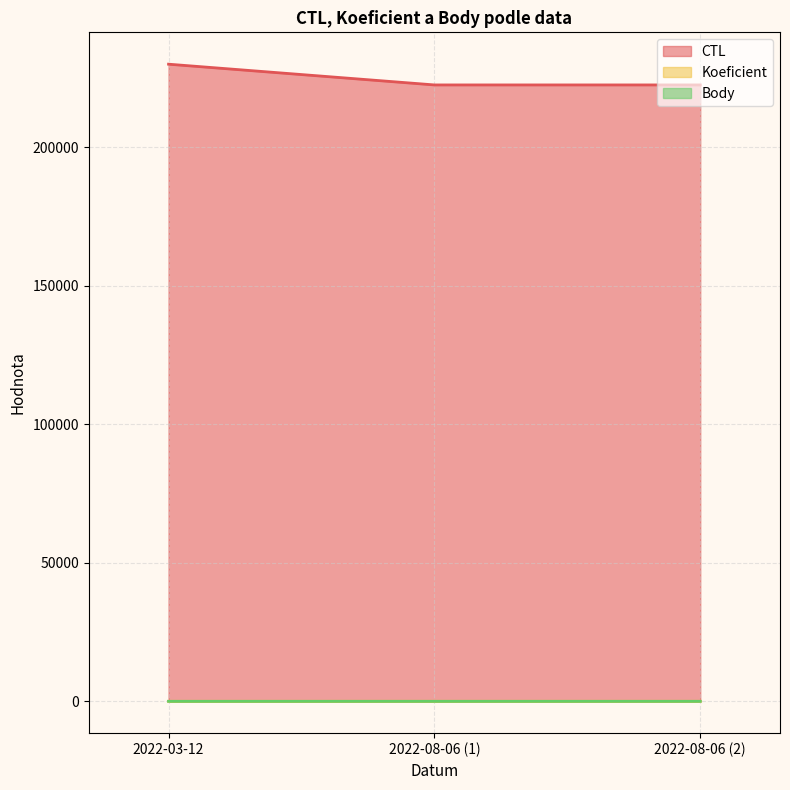

Is the value of Koeficient at 2022-08-06 (2) greater than the value of CTL at 2022-08-06 (2)?

No